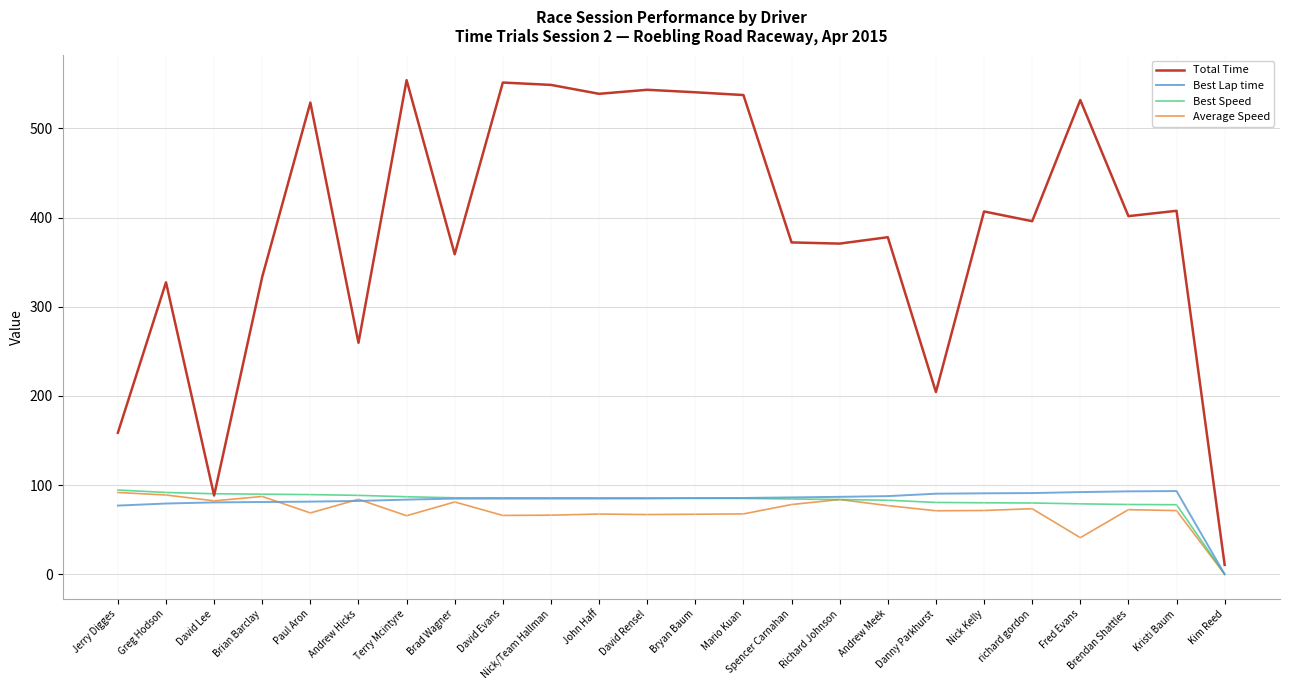

What is the maximum value for Total Time?

554.0